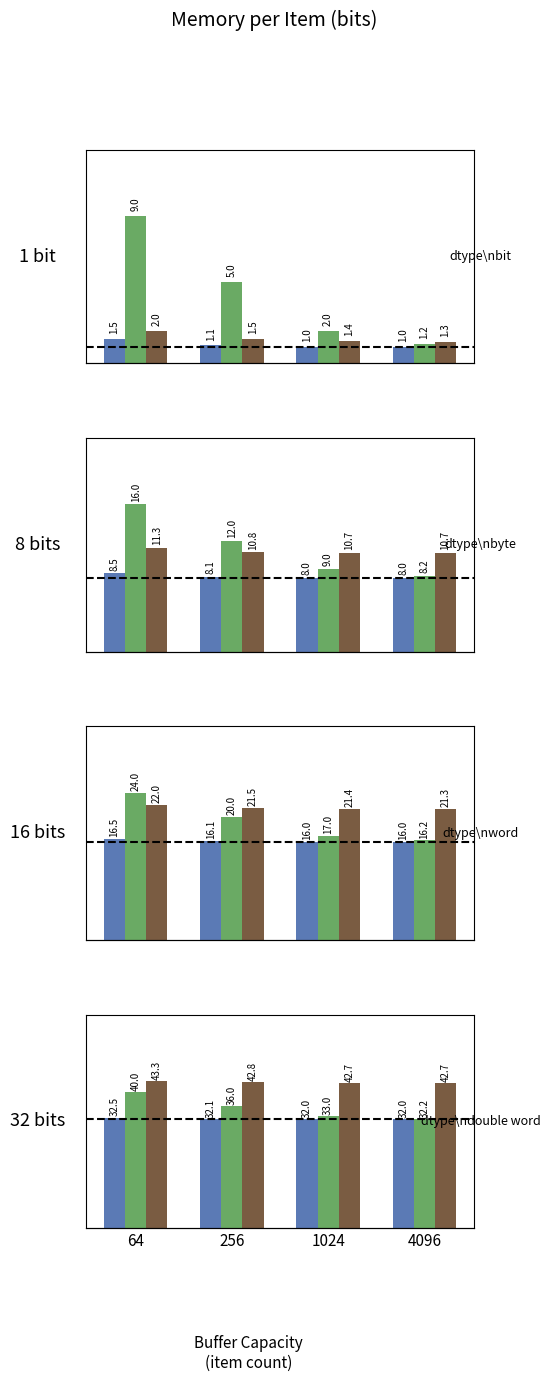

At how many categories does at least one series exceed 39?

4